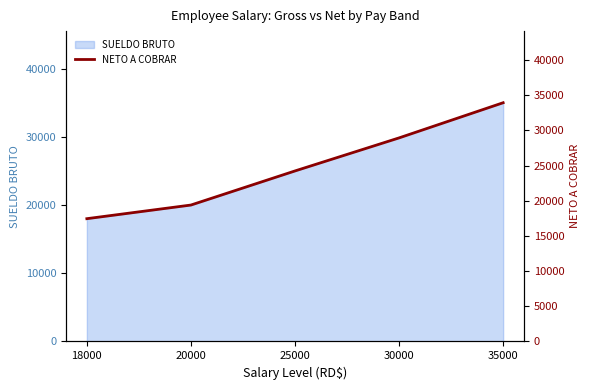

List the labels in order of value, smallest first.

18000, 20000, 25000, 30000, 35000